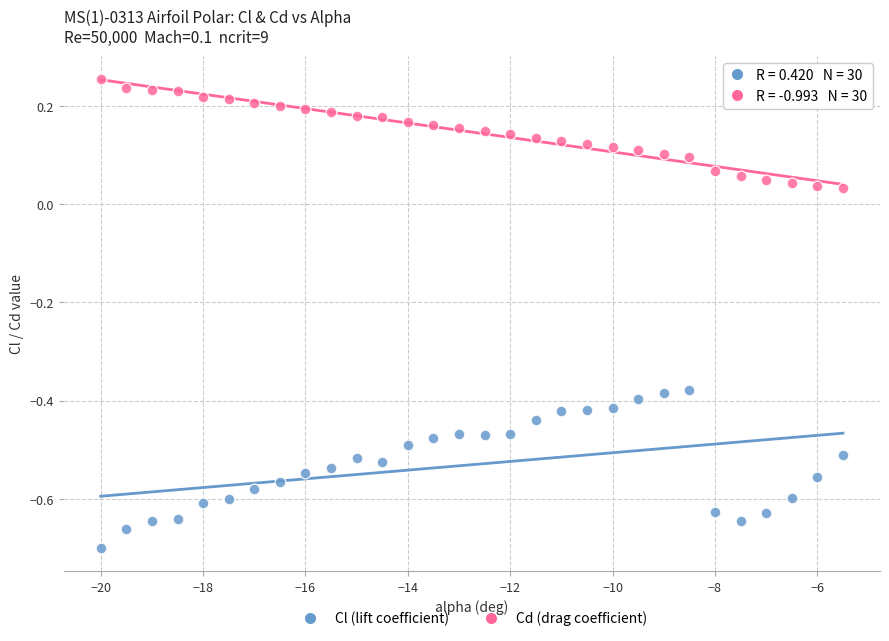

Which series reaches the minimum Y coordinate?

Cl (lift coefficient)